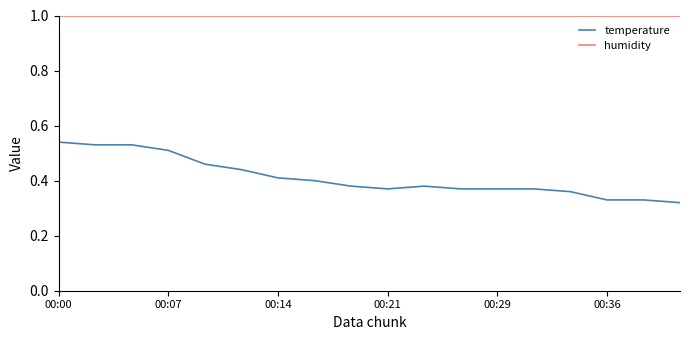

Which series has the largest total across all categories?

humidity